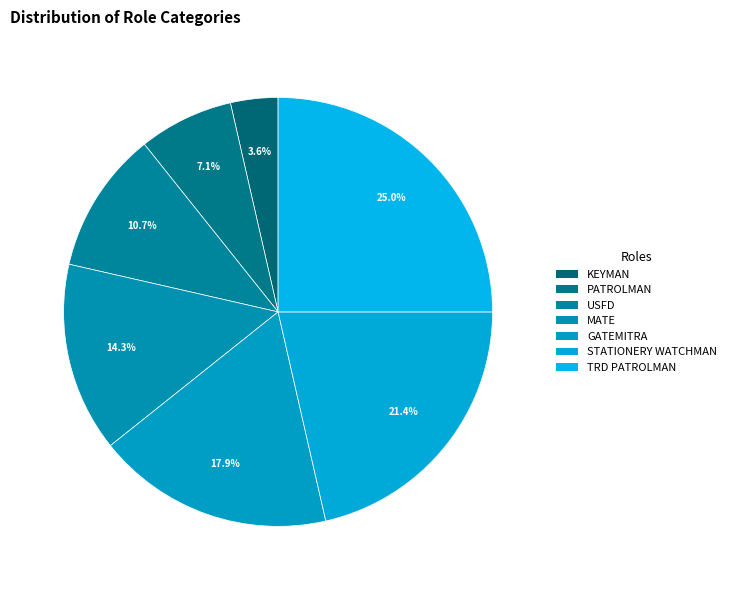

What percentage is the GATEMITRA slice, to the nearest percent?

18%